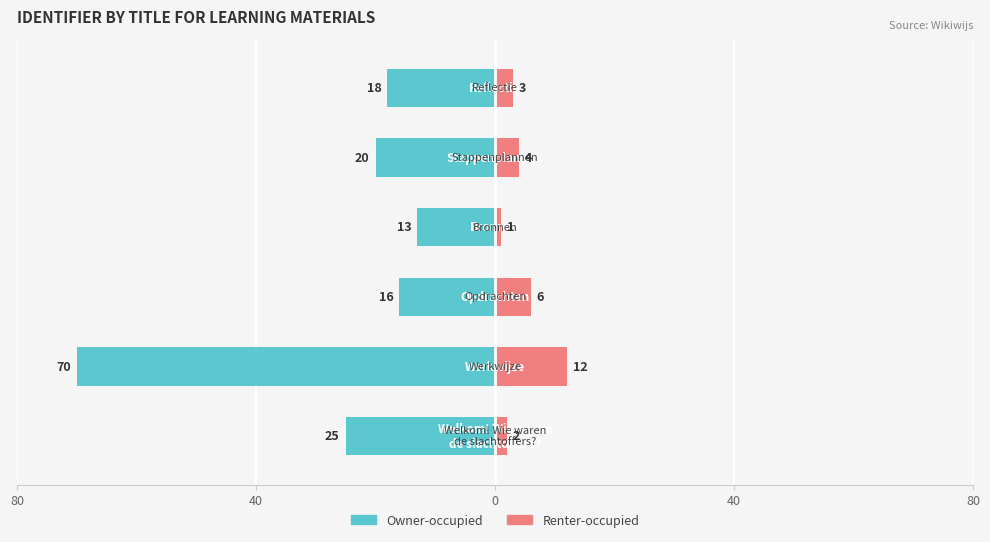

Are the bars horizontal?

Yes